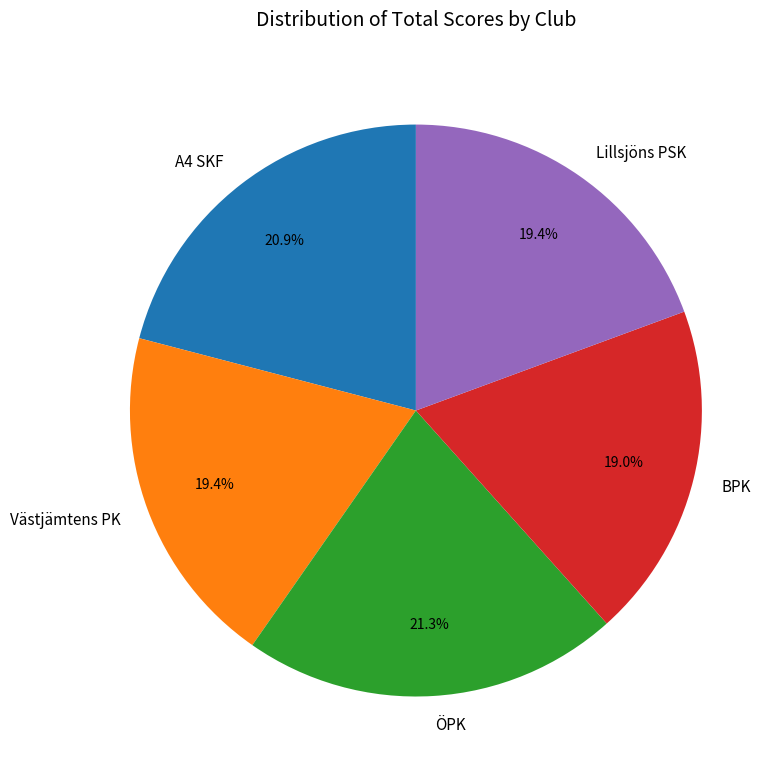

Approximately how many times larger is the value at Lillsjöns PSK compared to A4 SKF?

0.9